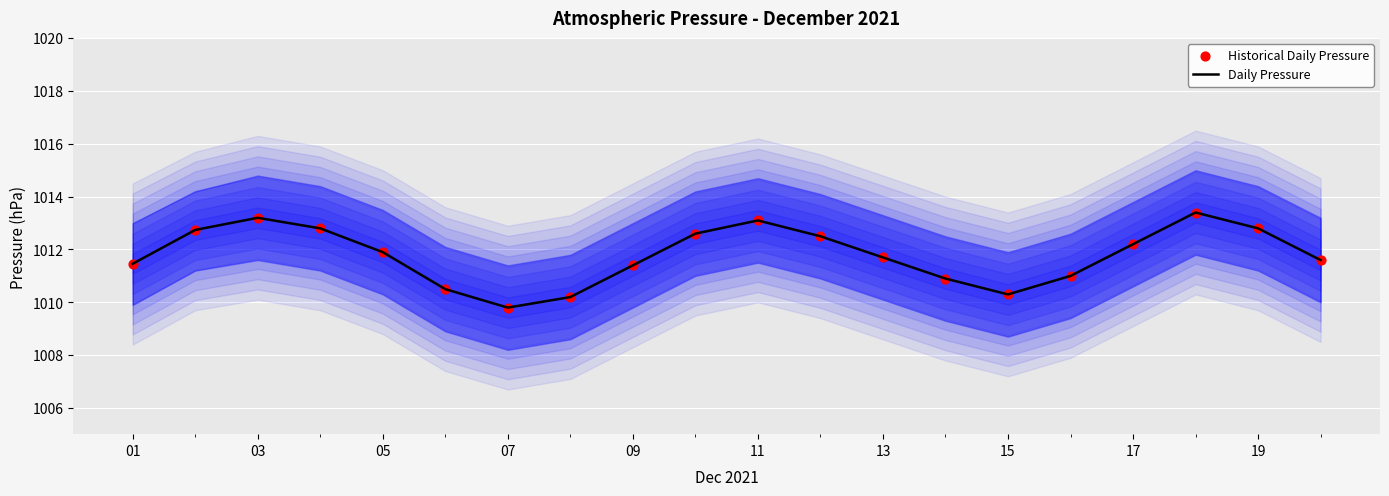

At how many categories does at least one series exceed 1010?

19